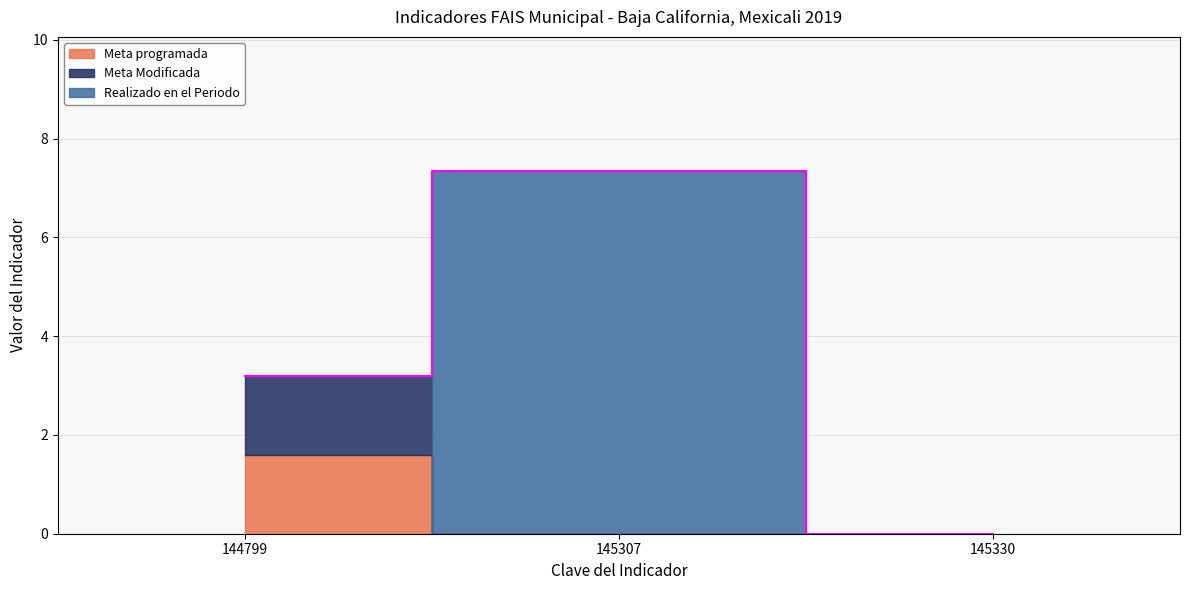

Reading right to left, what are all the values shown in this chart?

Meta programada: 145330=0.0	145307=0.0	144799=1.6
Meta Modificada: 145330=0.0	145307=0.0	144799=1.6
Realizado en el Periodo: 145330=0.0	145307=7.4	144799=0.0